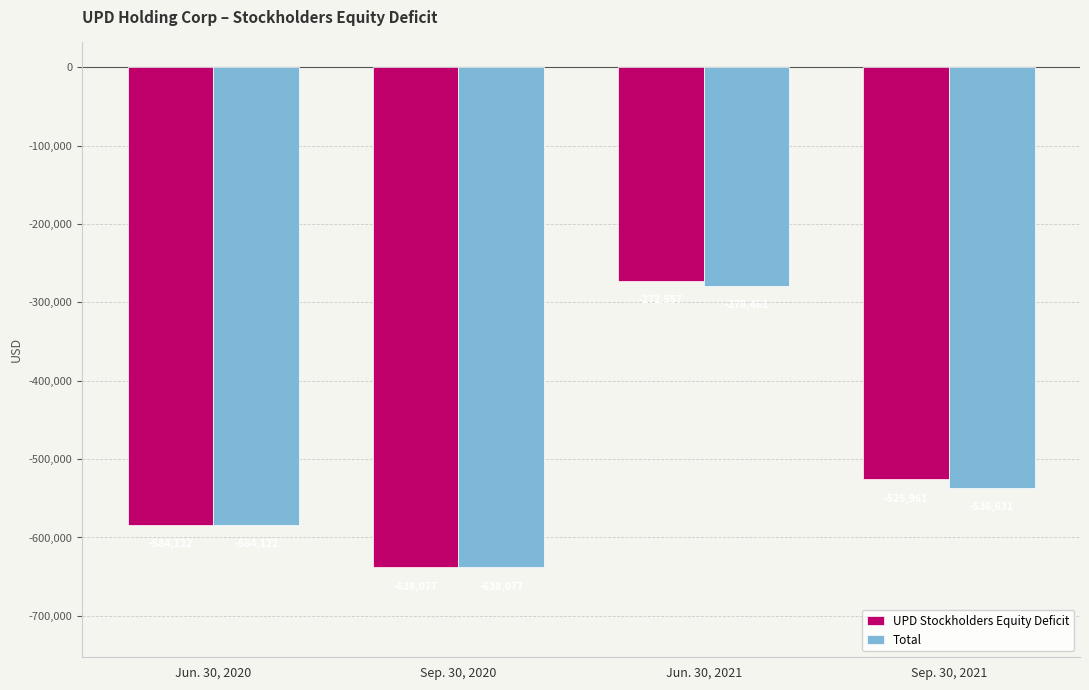

True or false: Total has a value of -278461 at Jun. 30, 2021.

True